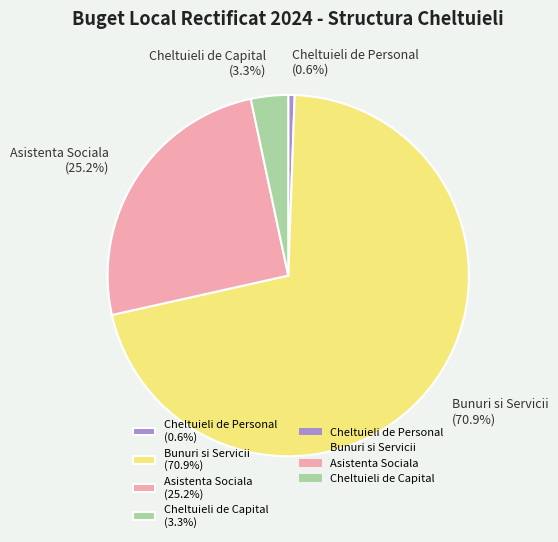

To the nearest percent, what is the difference between the Bunuri si Servicii and Cheltuieli de Personal slice percentages?

70%